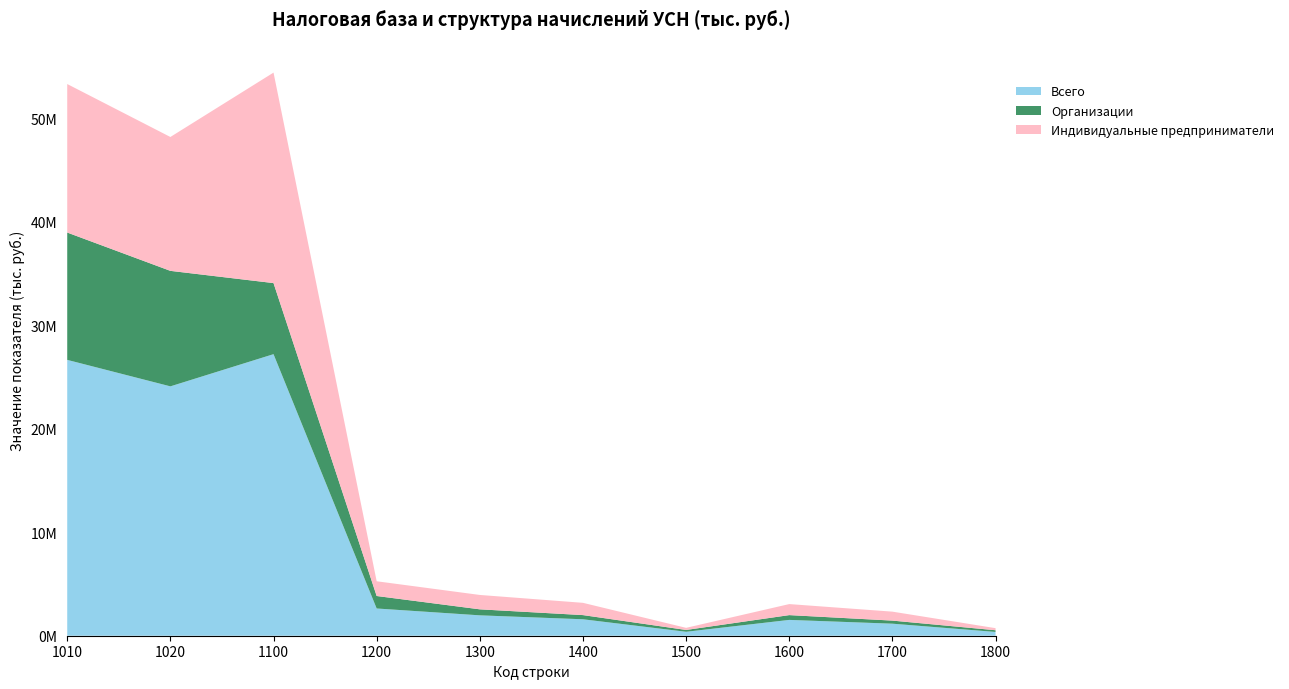

Reading right to left, what are all the values shown in this chart?

Всего: 365577	1163754	1529331	380859	1589942	1970801	2632176	27217747	24106126	26665240
Организации: 165331	298015	463346	176014	404342	580356	1207463	6870255	11164251	12308873
Индивидуальные предприниматели: 200246	865739	1065985	204845	1185600	1390445	1424713	20347492	12941875	14356367